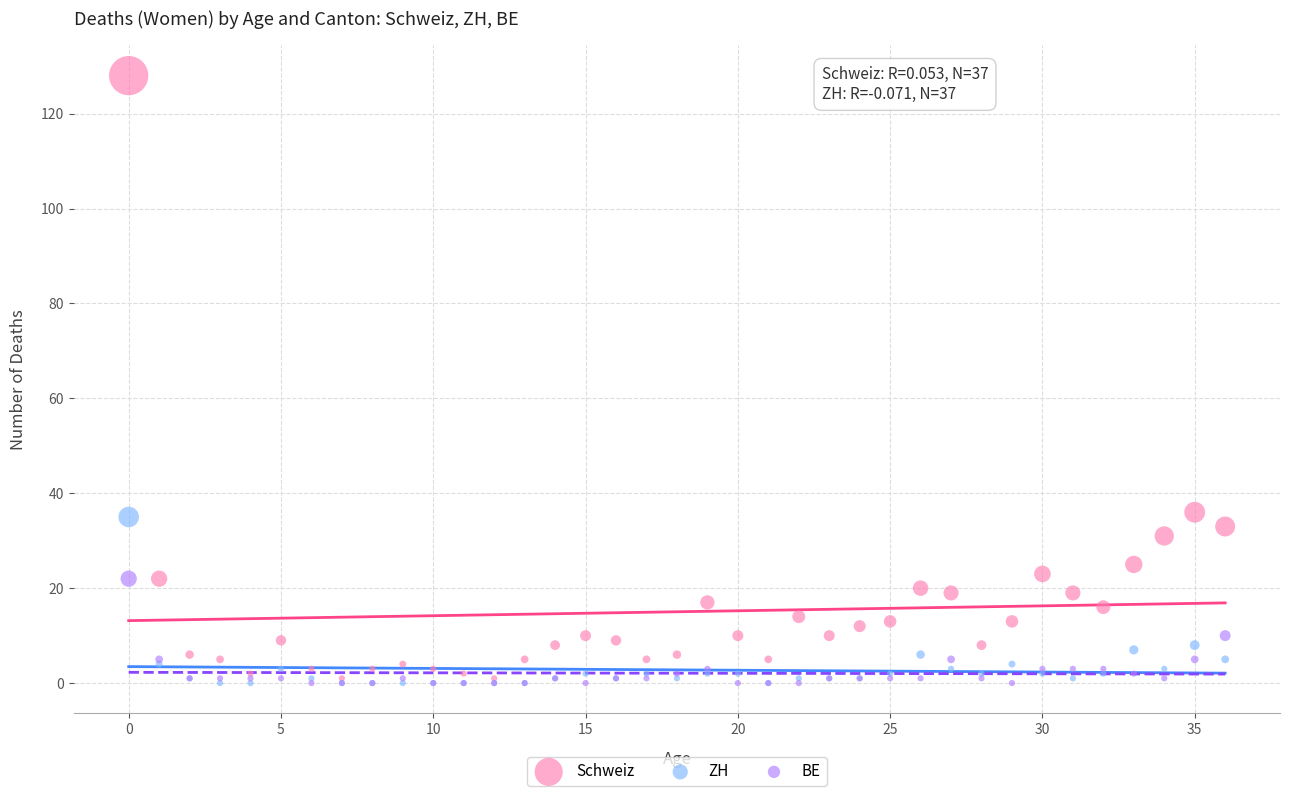

What are all the series names shown in the legend?

Schweiz, ZH, BE